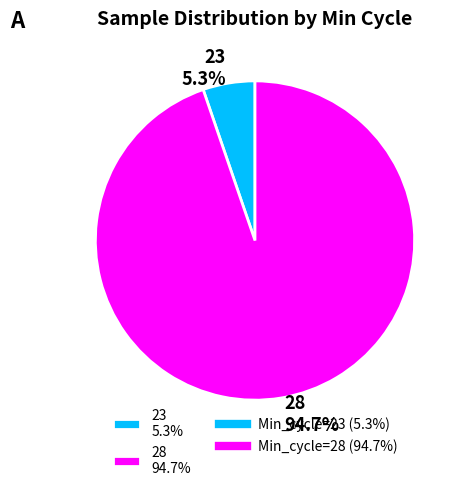

How much of the chart is everything except 23 5.3%?

94.7%